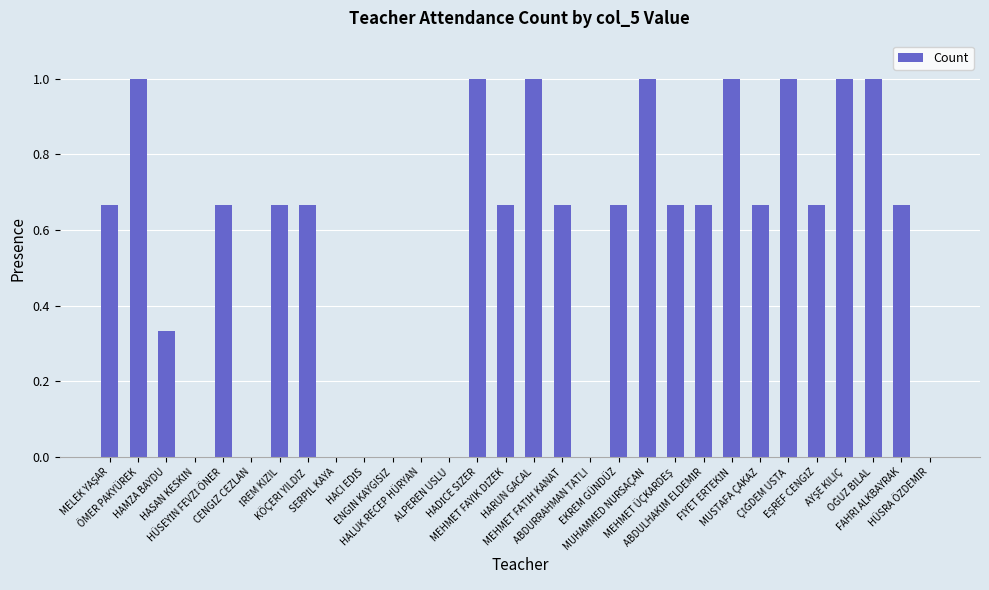

What is the sum of all values?

16.3